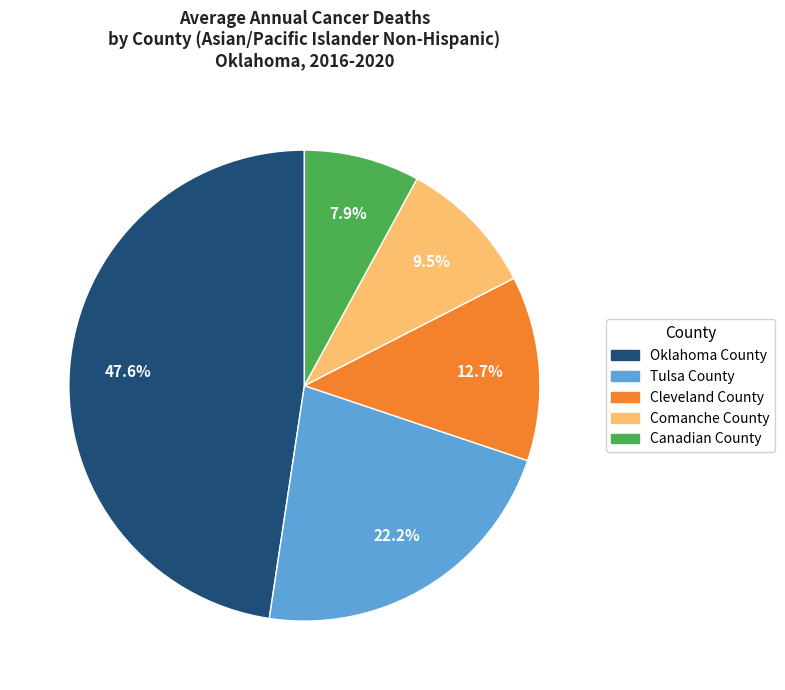

Which slice is the smallest?

Canadian County